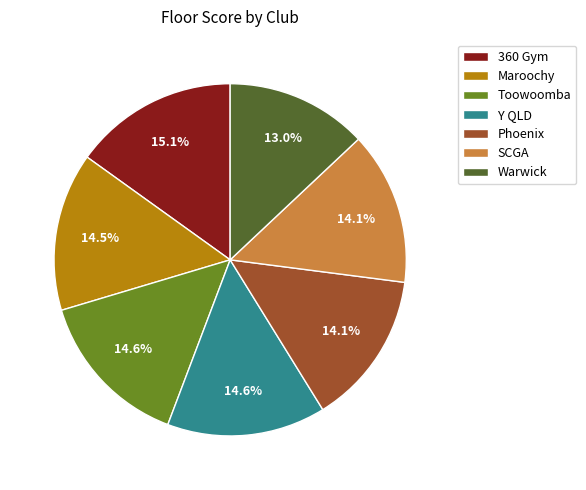

How many slices are in this pie chart?

7